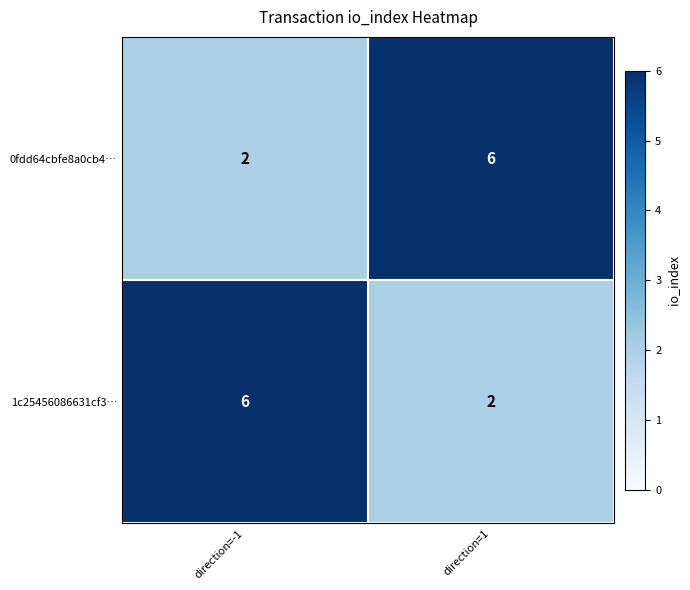

What is the total value across all series at direction=-1?

8